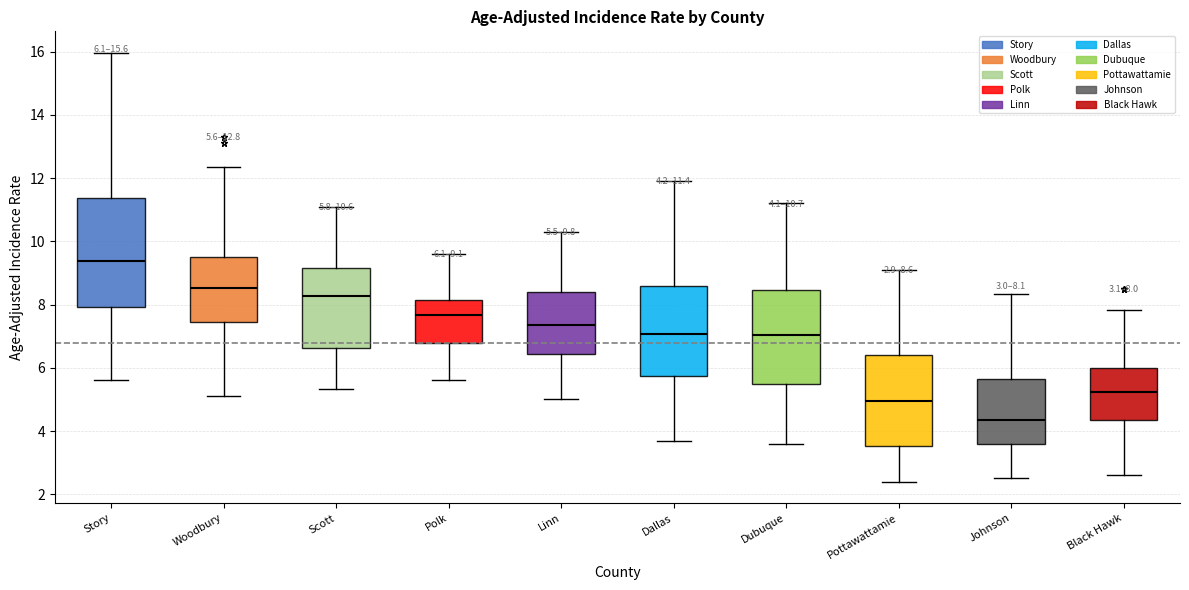

Which box's median line is the highest?

Story